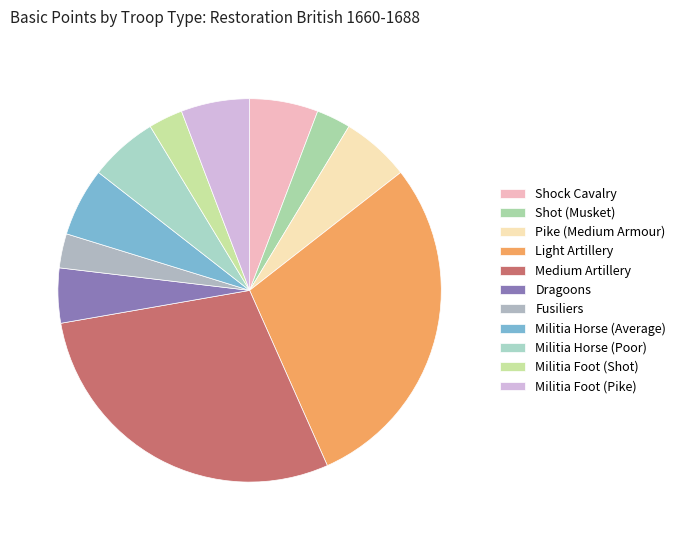

What percentage is the Dragoons slice, to the nearest percent?

5%